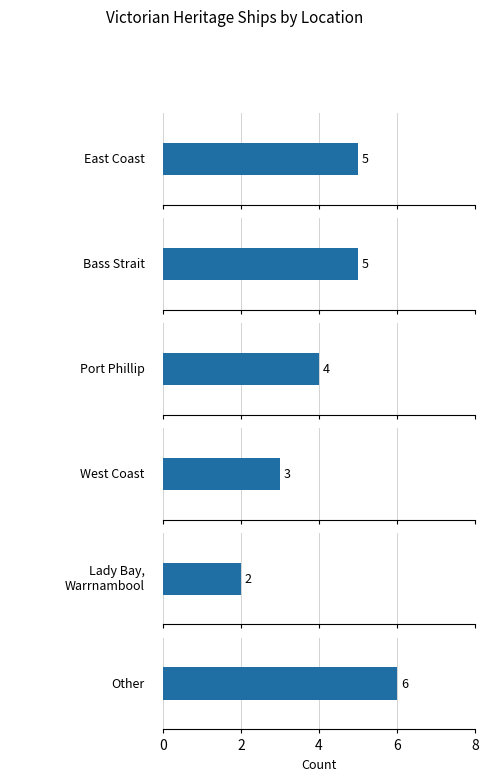

What is the value of the Other bar at the 2nd from the left?

6